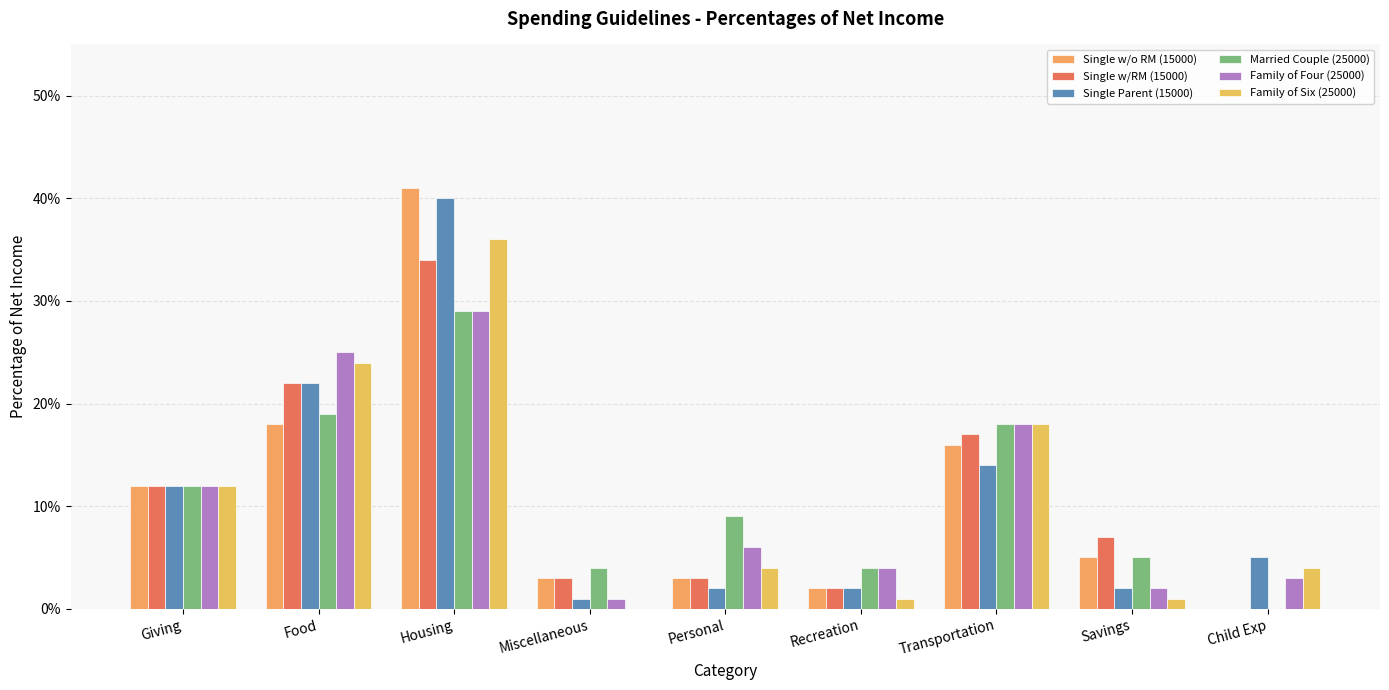

What is the label of the 4th bar from the left?

Miscellaneous